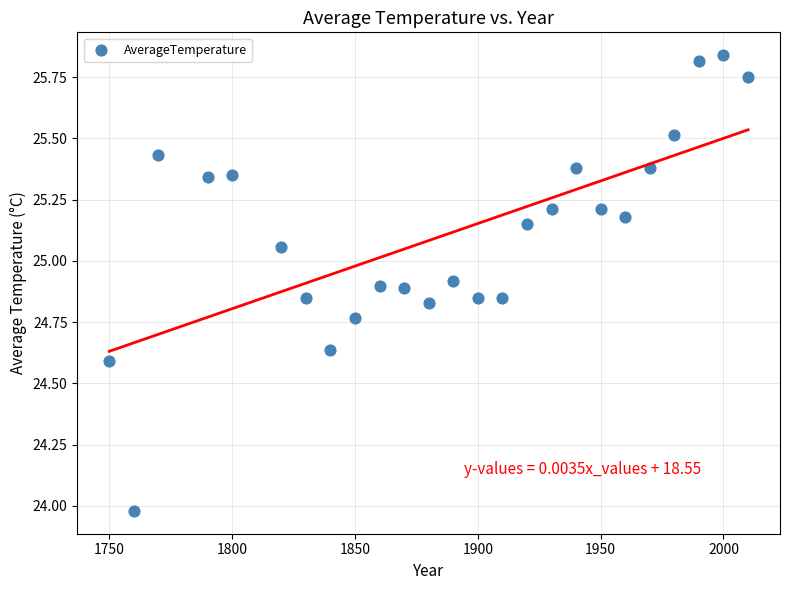

What is the range of Y values (max minus min)?

1.9